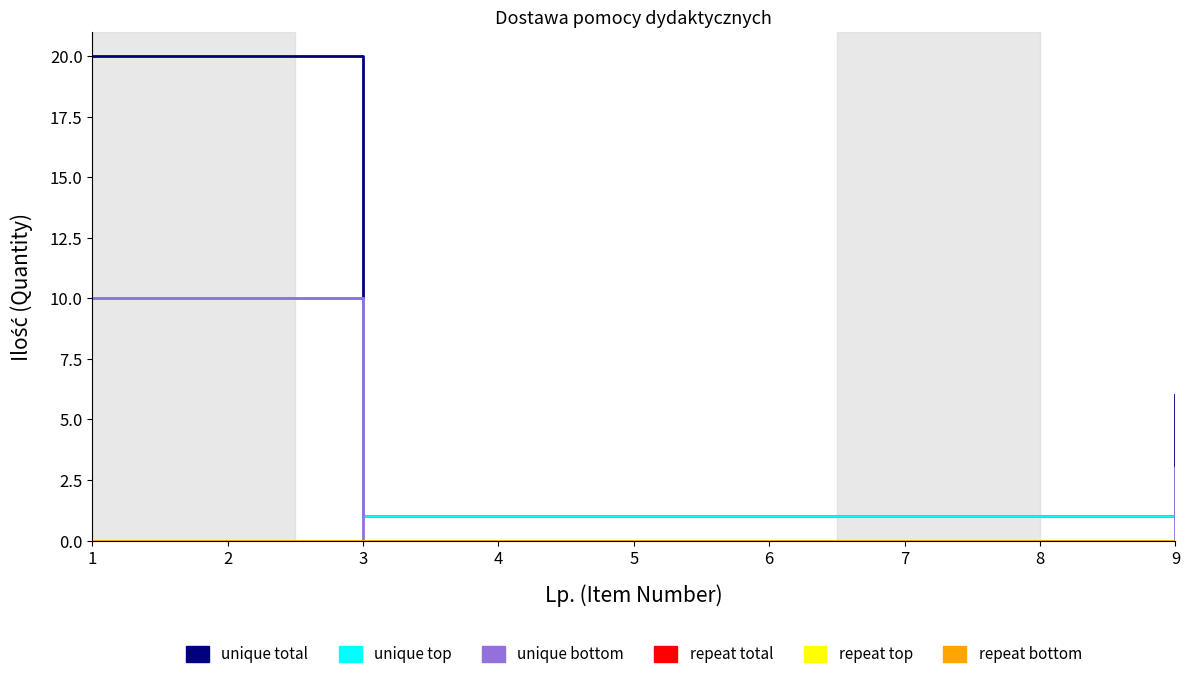

Read the unique top value at 9.

3